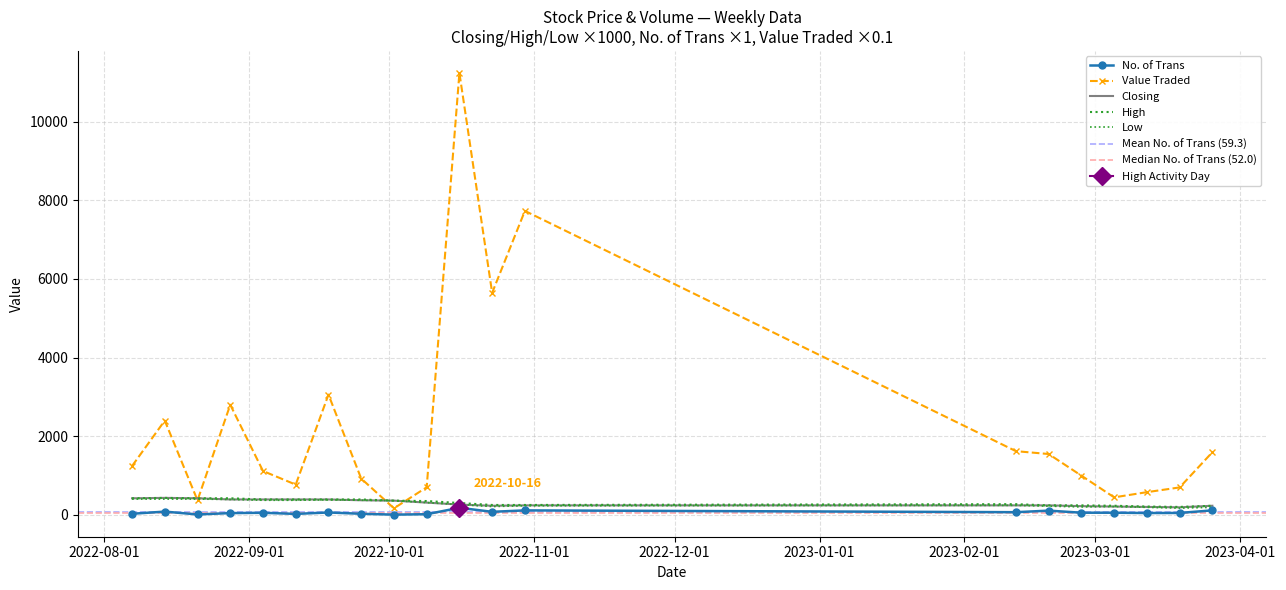

True or false: High has more than 0 interior local peaks.

True